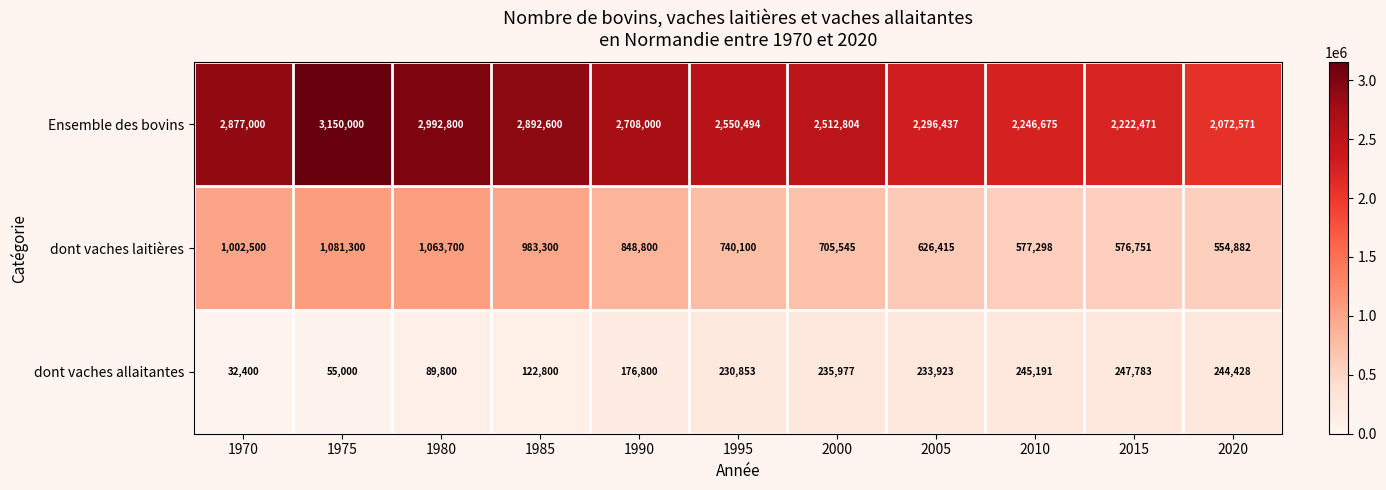

Is it true that dont vaches laitières equals 705545 at 2000?

True